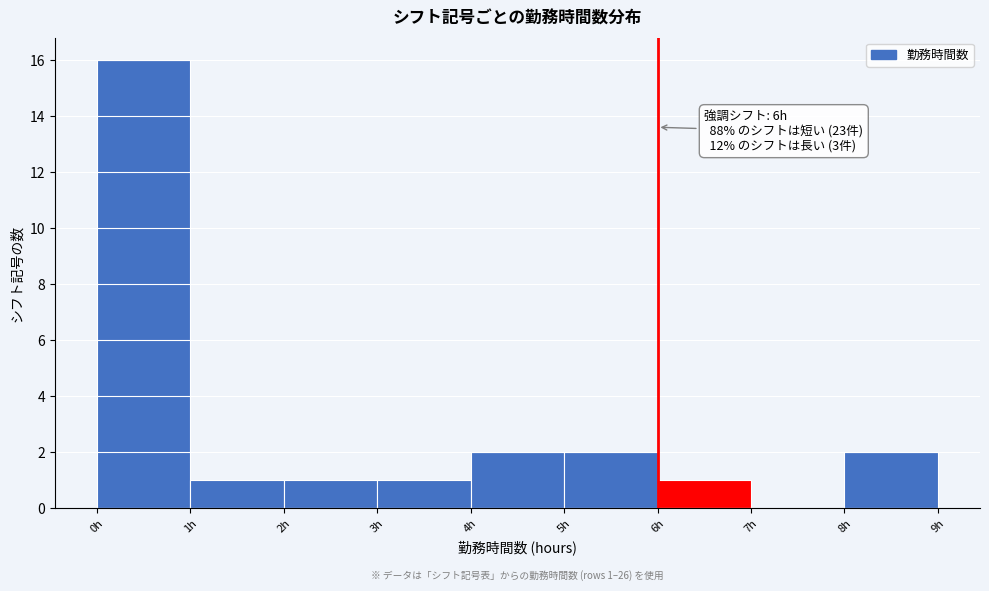

Which range on the x-axis has the tallest bar?

0 to 1